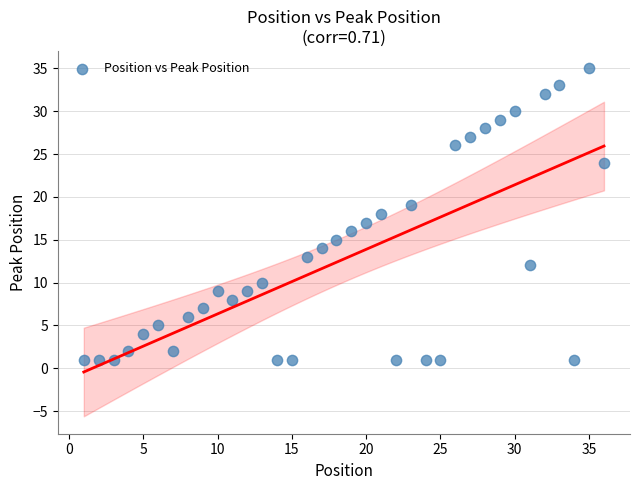

What is the range of X values (max minus min)?

35